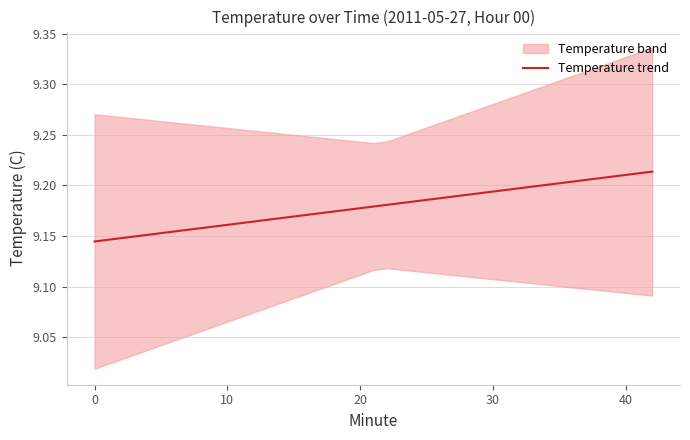

Read the value at 12.

9.2